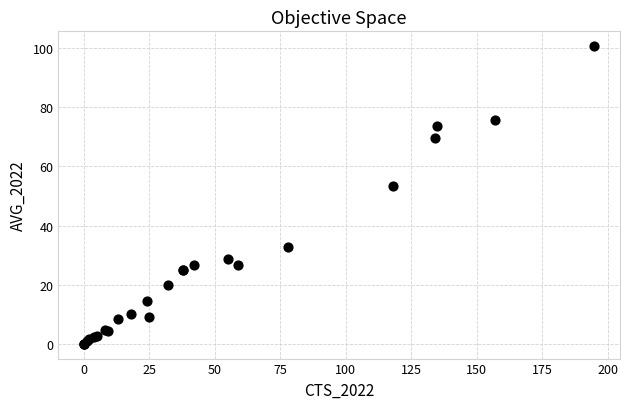

What Y value in the scatter plot is closest to 50?

53.3